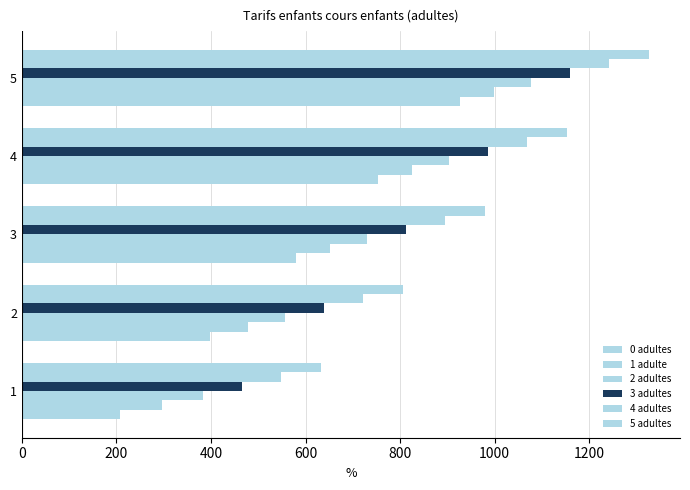

How many data points in 5 adultes are above 978?

3